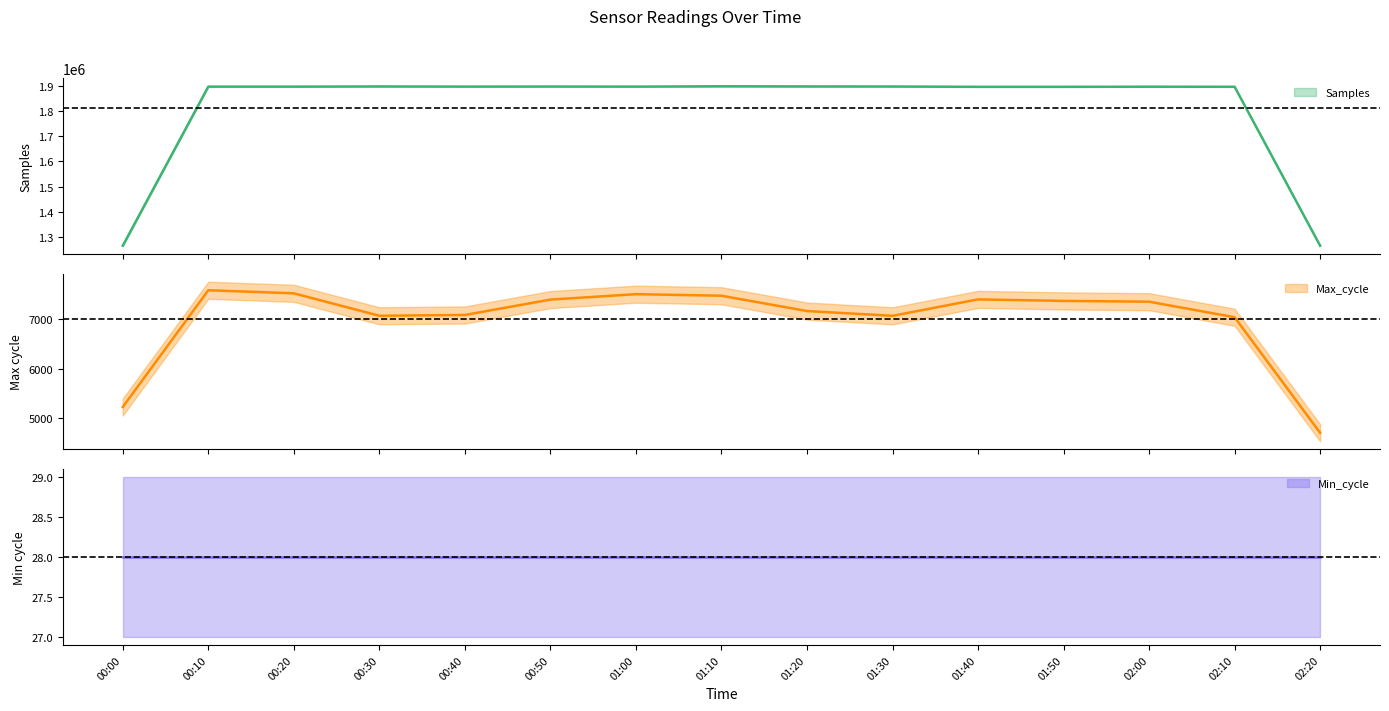

What is the sum of all Min_cycle values?

420